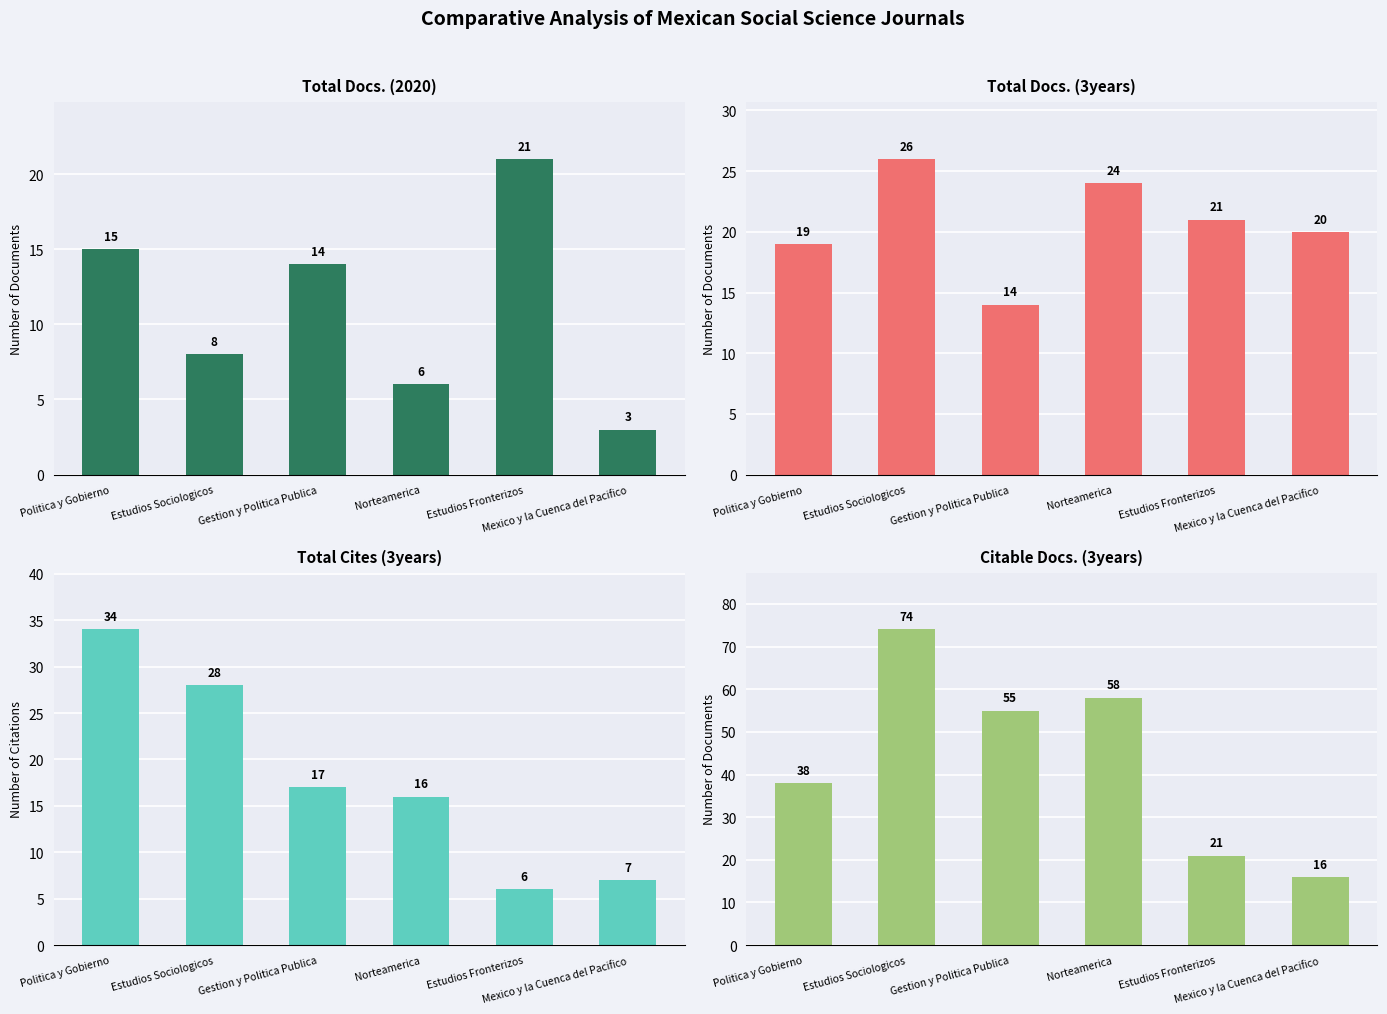

The Citable Docs. (3years) series shows 16 at Mexico y la Cuenca del Pacifico. True or false?

True